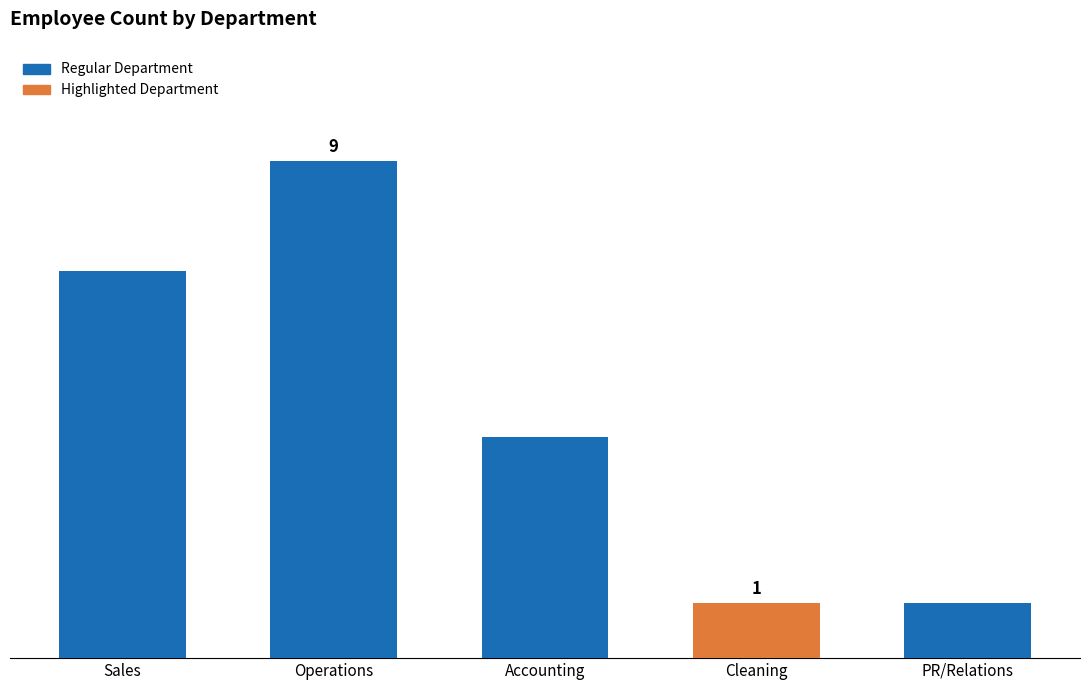

Between Cleaning and Accounting, which is larger?

Accounting